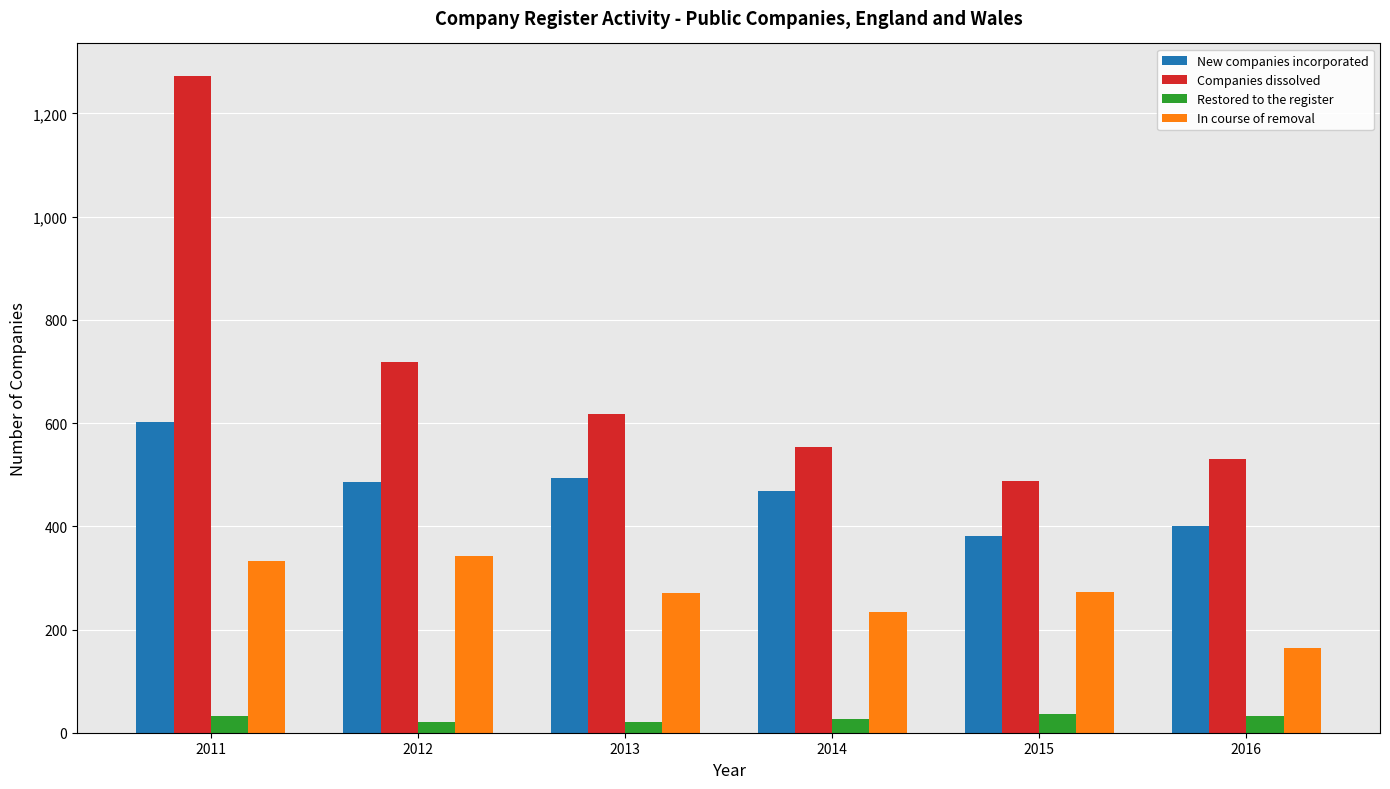

The value of New companies incorporated at 2011 is 602. True or false?

True